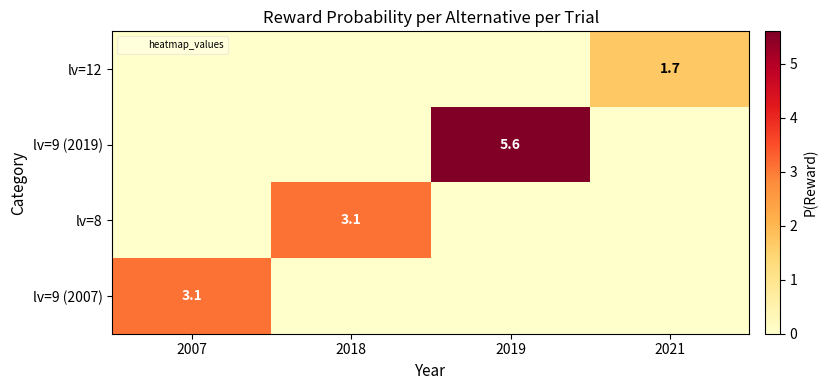

True or false: lv=9 (2019) has a value of 3.7 at 2019.

False